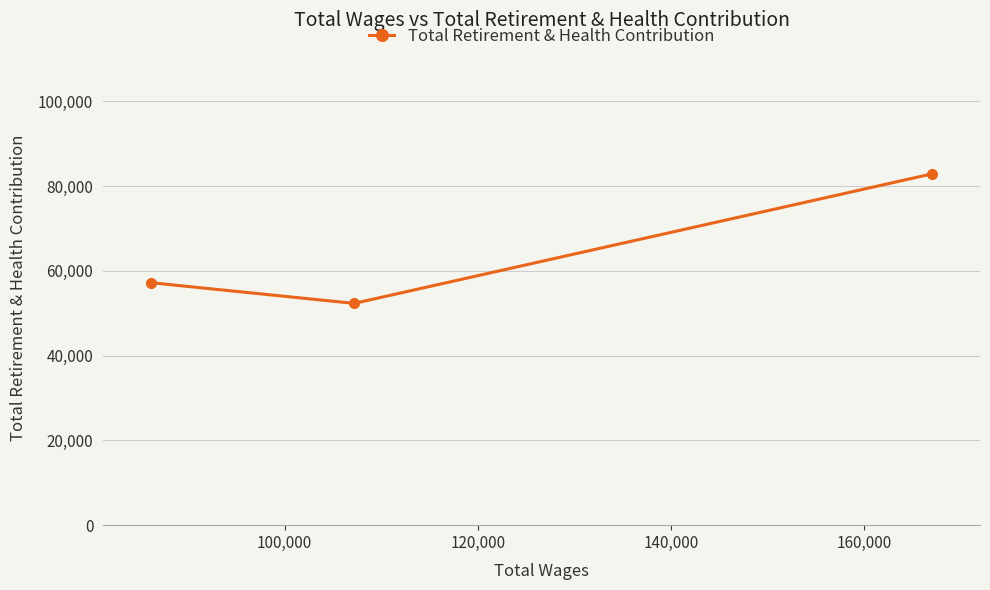

What is the maximum value shown in the chart?

82839